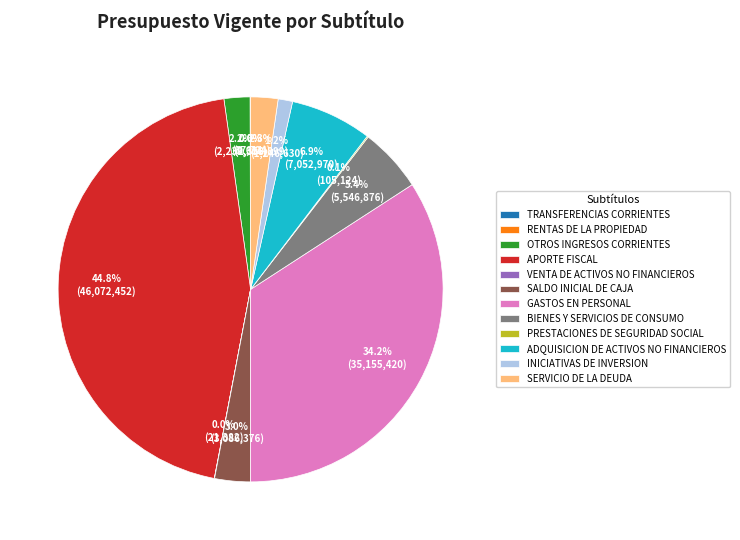

Which category has the biggest portion of the pie?

APORTE FISCAL